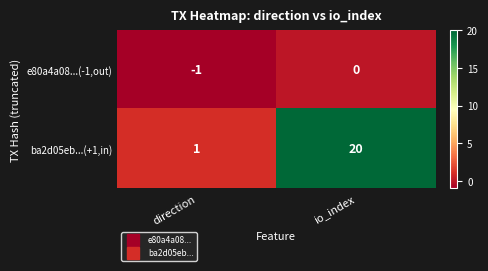

Which label corresponds to the smallest value in the chart?

direction